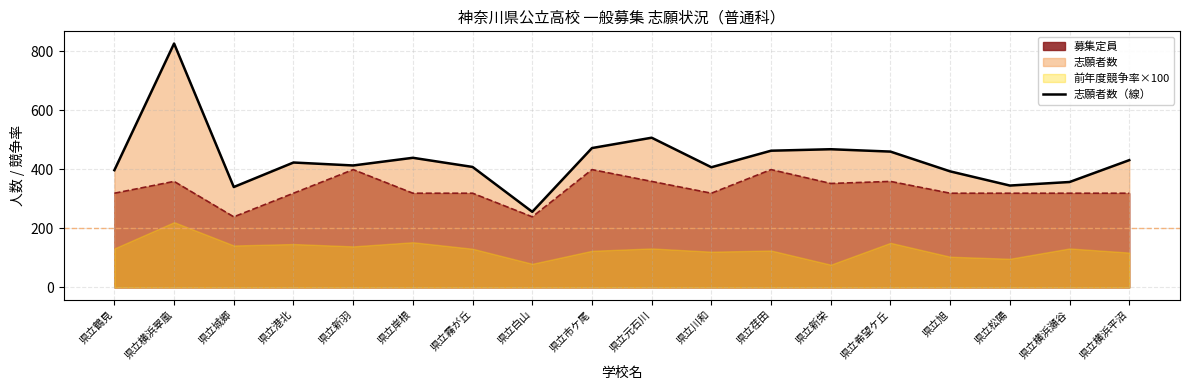

What is the label of the 15th point from the left?

県立旭